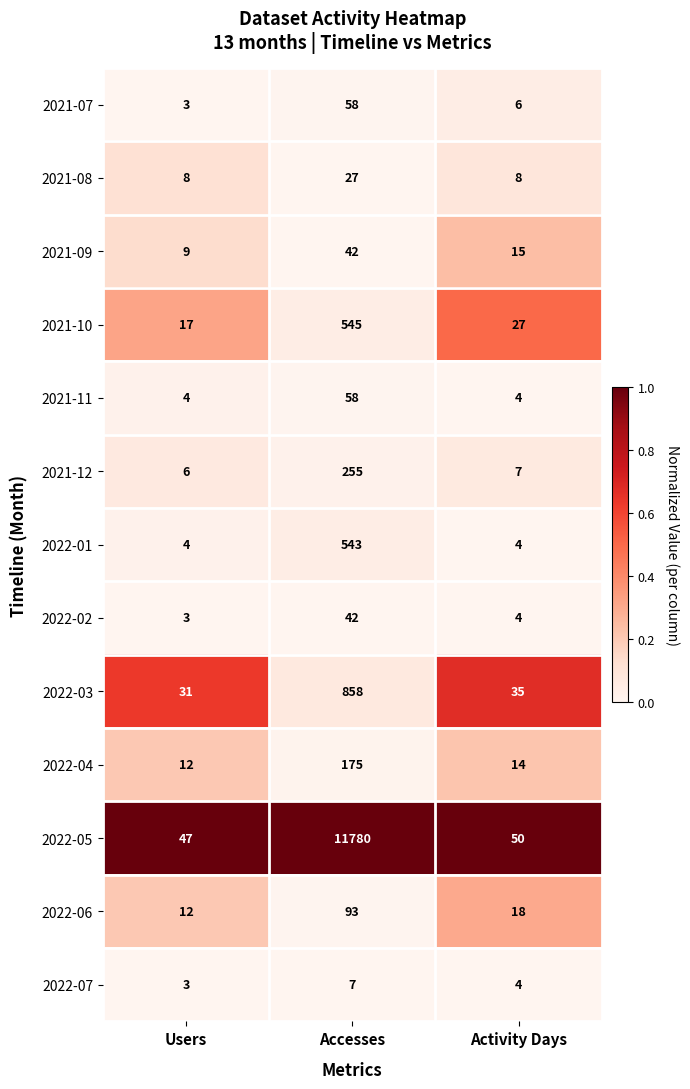

What is the spread (max minus min) of values at Users?

44